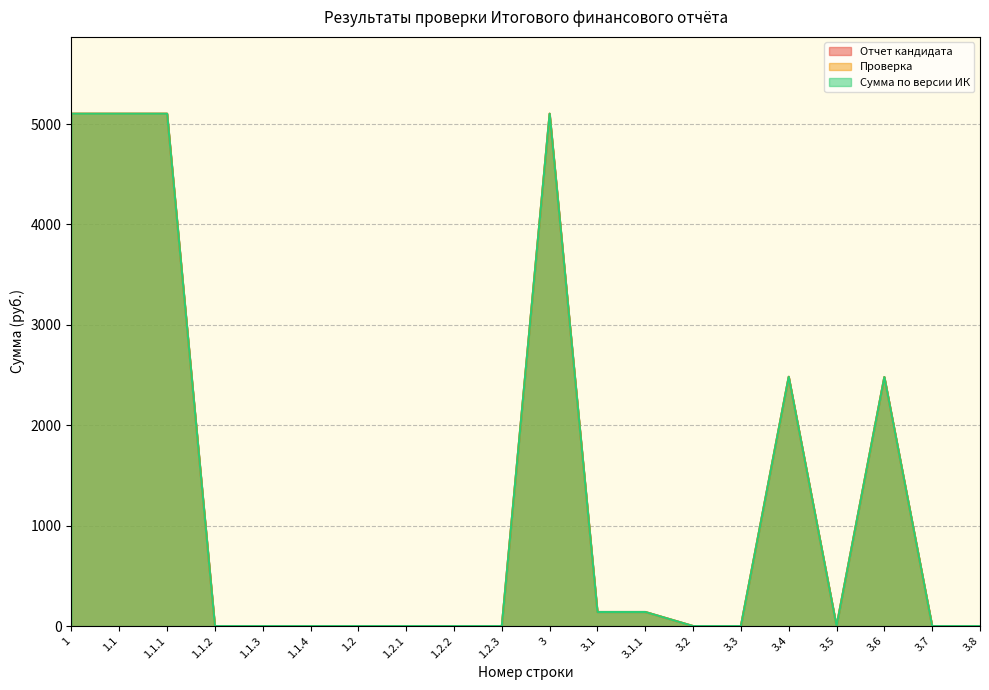

What is the label of the 15th point from the left?

3.3